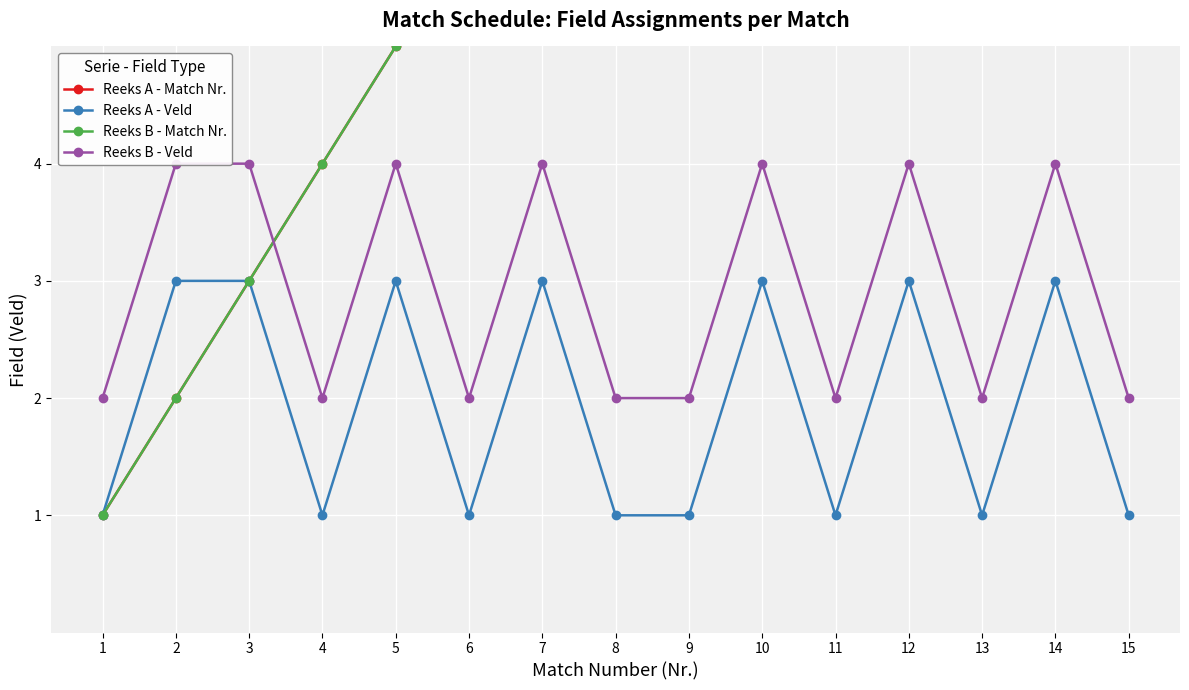

Reading left to right, transcribe all the data shown in this chart.

Reeks A - Match Nr.: 1	2	3	4	5	6	7	8	9	10	11	12	13	14	15
Reeks A - Veld: 1	3	3	1	3	1	3	1	1	3	1	3	1	3	1
Reeks B - Match Nr.: 1	2	3	4	5	6	7	8	9	10	11	12	13	14	15
Reeks B - Veld: 2	4	4	2	4	2	4	2	2	4	2	4	2	4	2